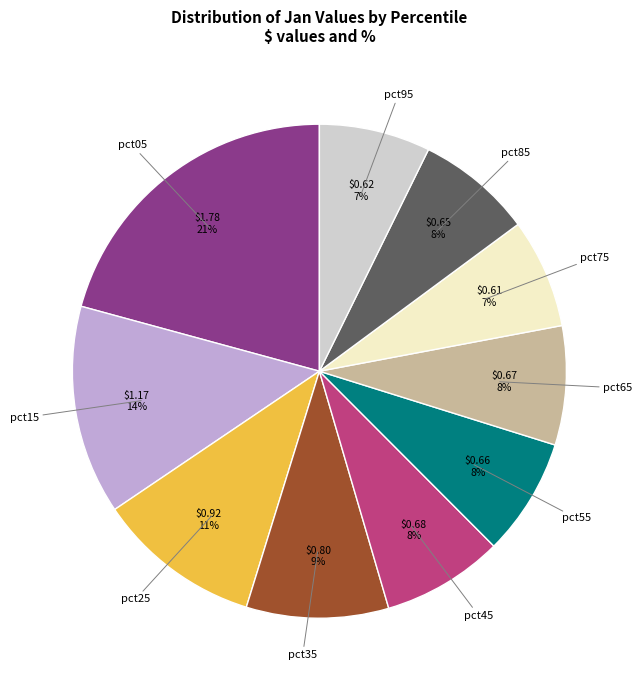

To the nearest percent, what is the average slice percentage?

10%